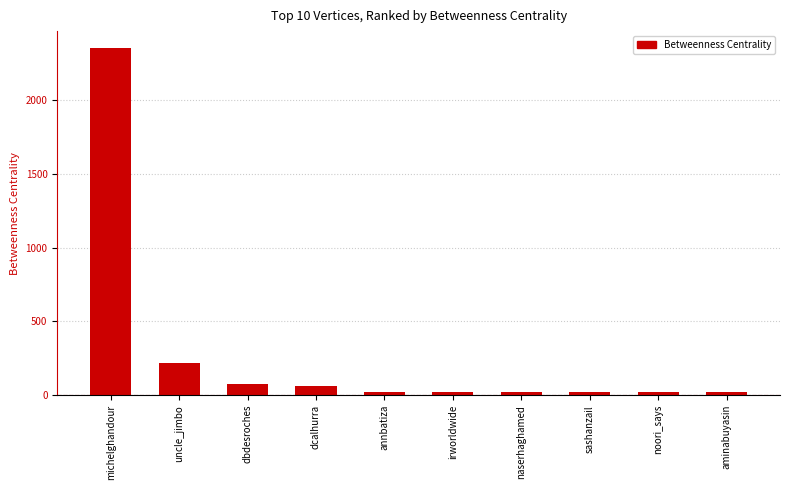

What is the difference between the maximum and second lowest values?

2331.3